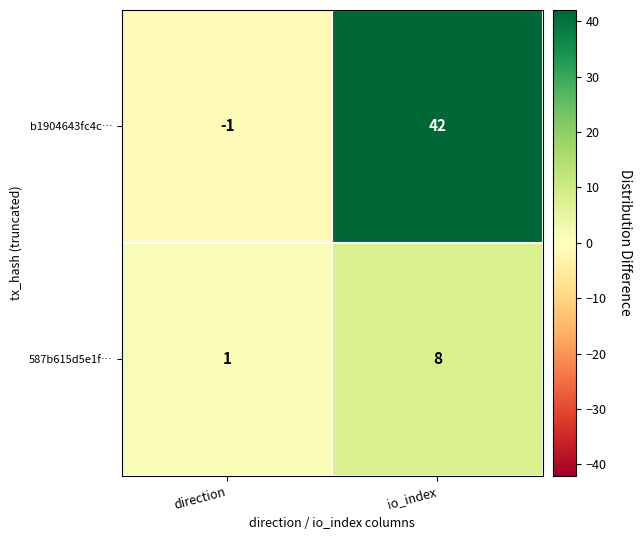

Reading right to left, list all the values displayed in this chart.

b1904643fc4c…: 42	-1
587b615d5e1f…: 8	1